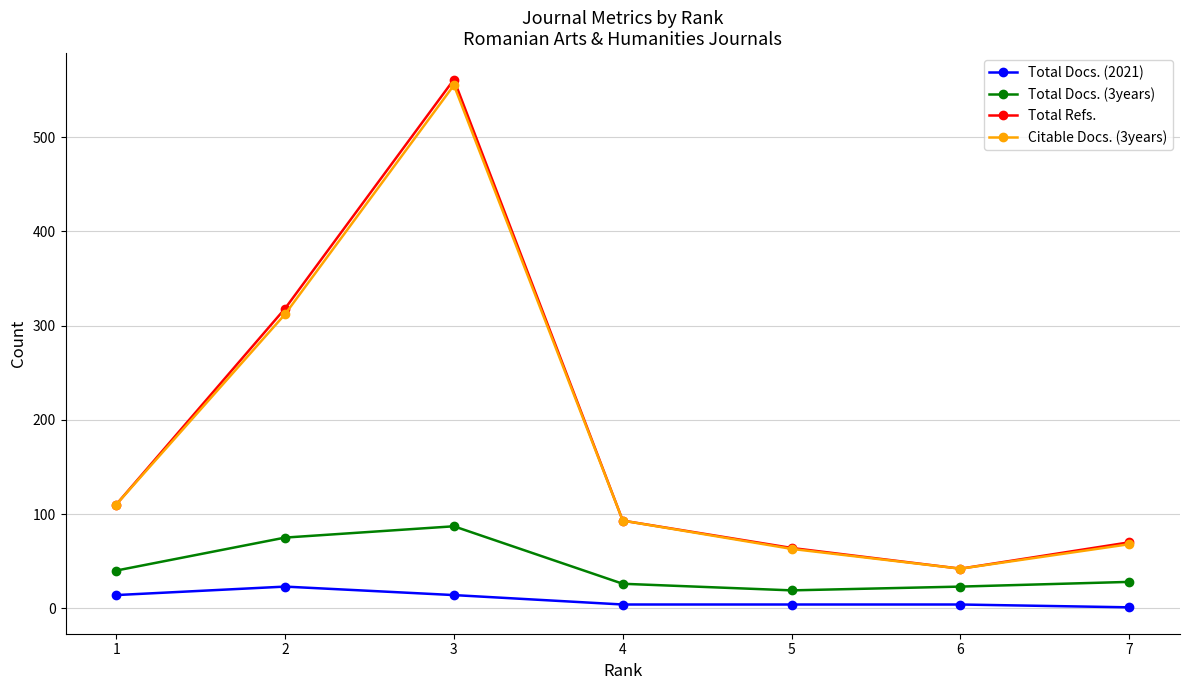

True or false: Total Docs. (2021) has a value of 14 at 1.

True